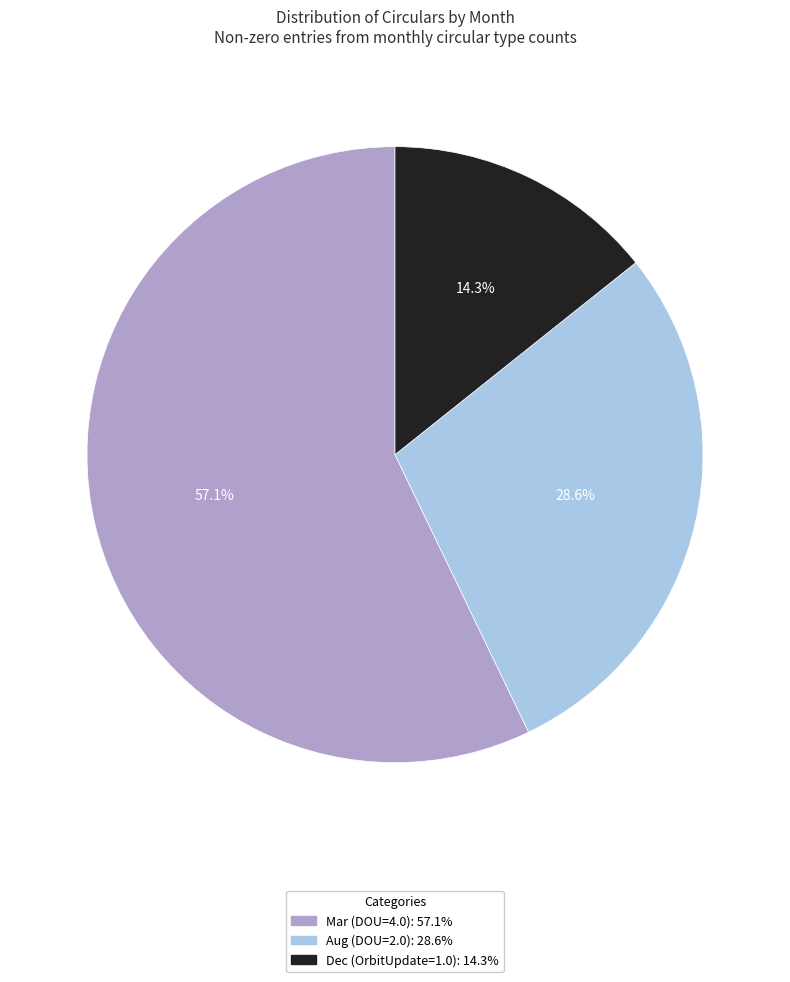

Count the number of slices in the pie.

3